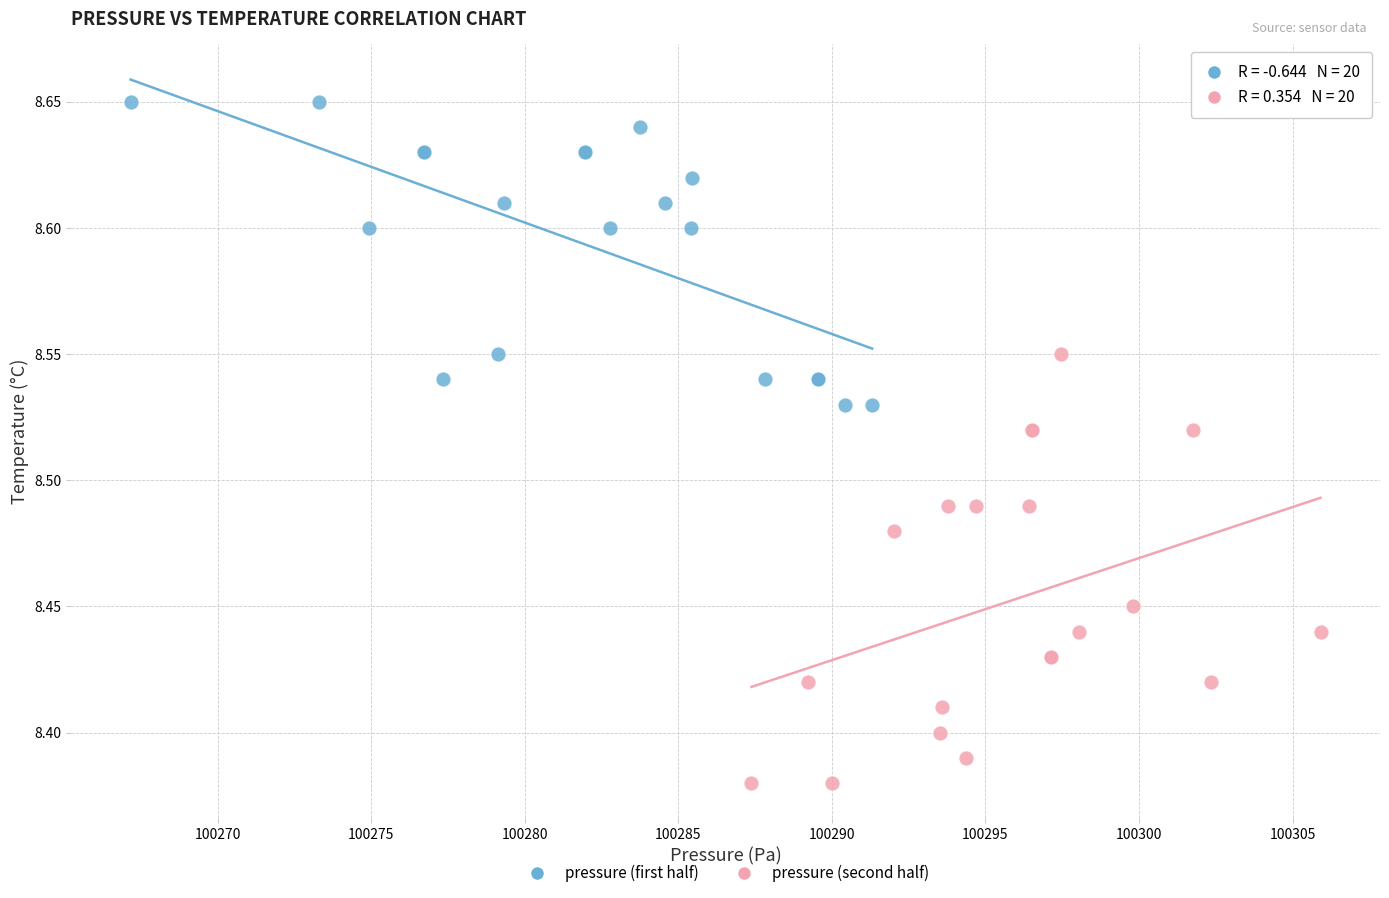

Which series contains the highest Y value?

pressure (first half)